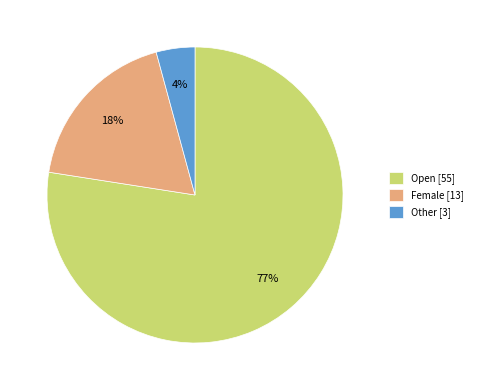

Count the number of slices in the pie.

3